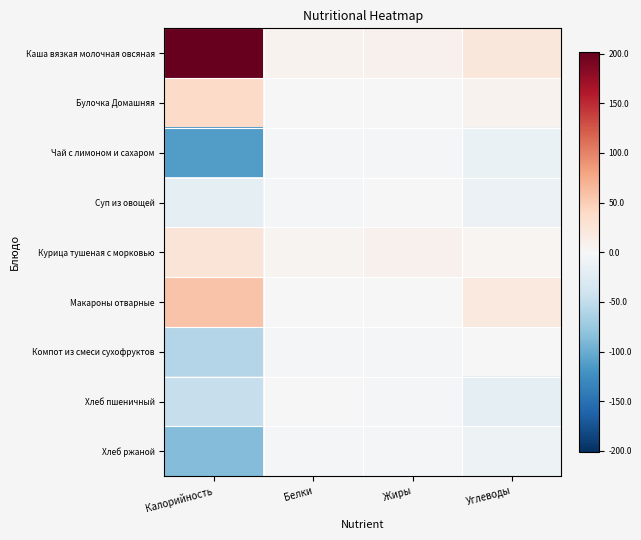

Rank the series by their maximum value, from lowest to highest.

Чай с лимоном и сахаром, Хлеб ржаной, Хлеб пшеничный, Суп из овощей, Компот из смеси сухофруктов, Курица тушеная с морковью, Булочка Домашняя, Макароны отварные, Каша вязкая молочная овсяная